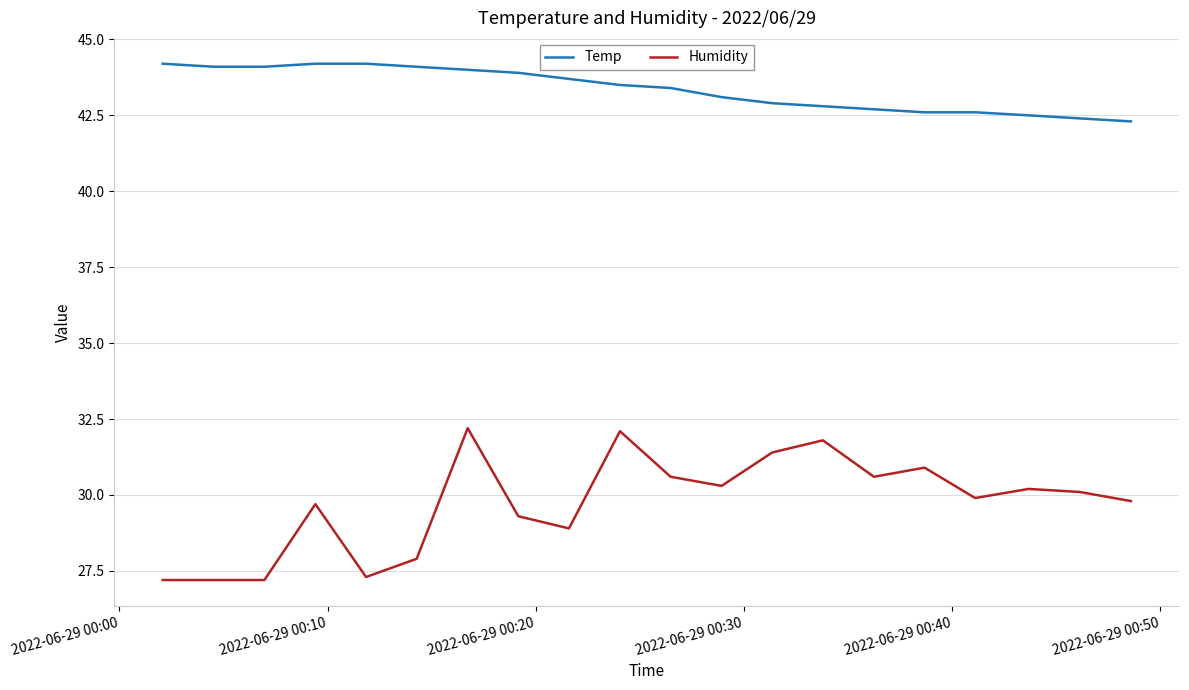

Which series has the largest total across all categories?

Temp